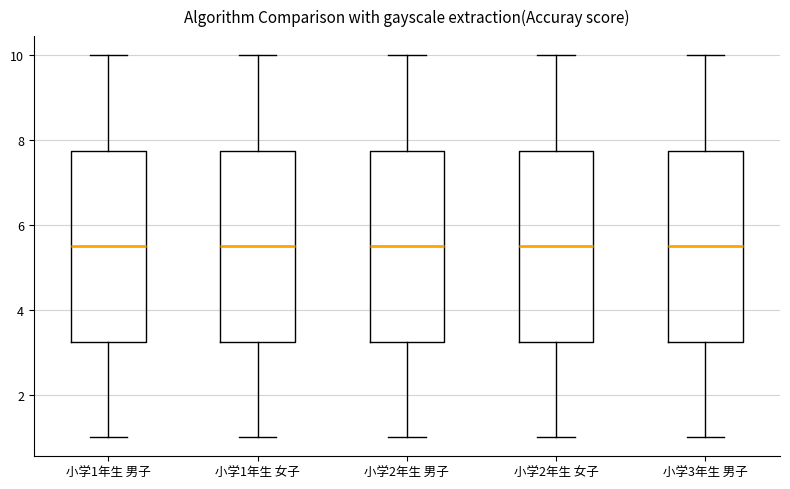

Reading left to right, read every box against the y-axis: the position of its median line, the range the box covers, and the ends of its whiskers. The values are not printed on the chart, so give them approximately, as read against the axis.

小学1年生 男子: median 5.6, box 3.2 to 7.8, whiskers 1.0 to 10.0
小学1年生 女子: median 5.6, box 3.2 to 7.8, whiskers 1.0 to 10.0
小学2年生 男子: median 5.6, box 3.2 to 7.8, whiskers 1.0 to 10.0
小学2年生 女子: median 5.6, box 3.2 to 7.8, whiskers 1.0 to 10.0
小学3年生 男子: median 5.6, box 3.2 to 7.8, whiskers 1.0 to 10.0